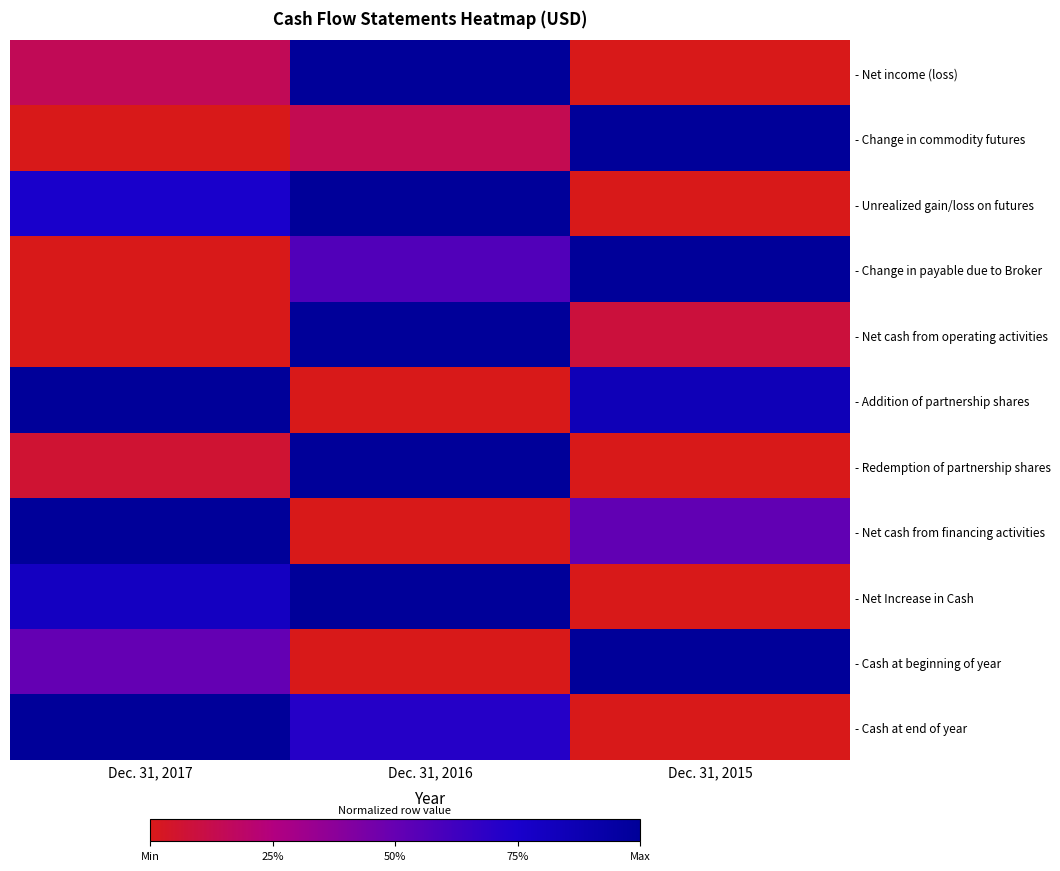

Rank the series at Dec. 31, 2017 from highest to lowest value.

- Addition of partnership shares, - Net cash from financing activities, - Cash at end of year, - Net Increase in Cash, - Unrealized gain/loss on futures, - Cash at beginning of year, - Net income (loss), - Redemption of partnership shares, - Change in commodity futures, - Change in payable due to Broker, - Net cash from operating activities